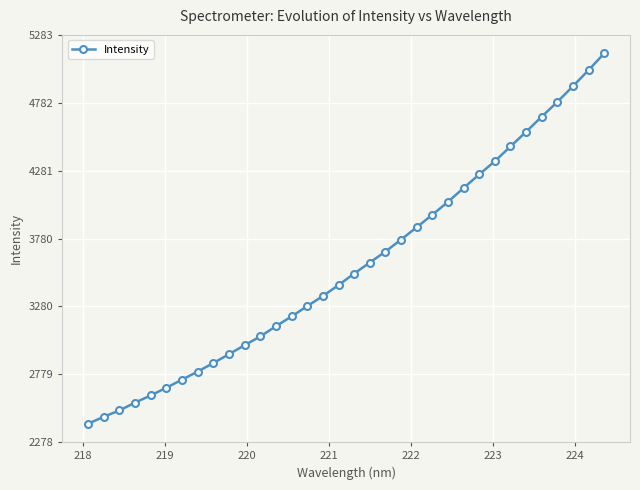

True or false: the data has more than 1 interior local peaks.

False